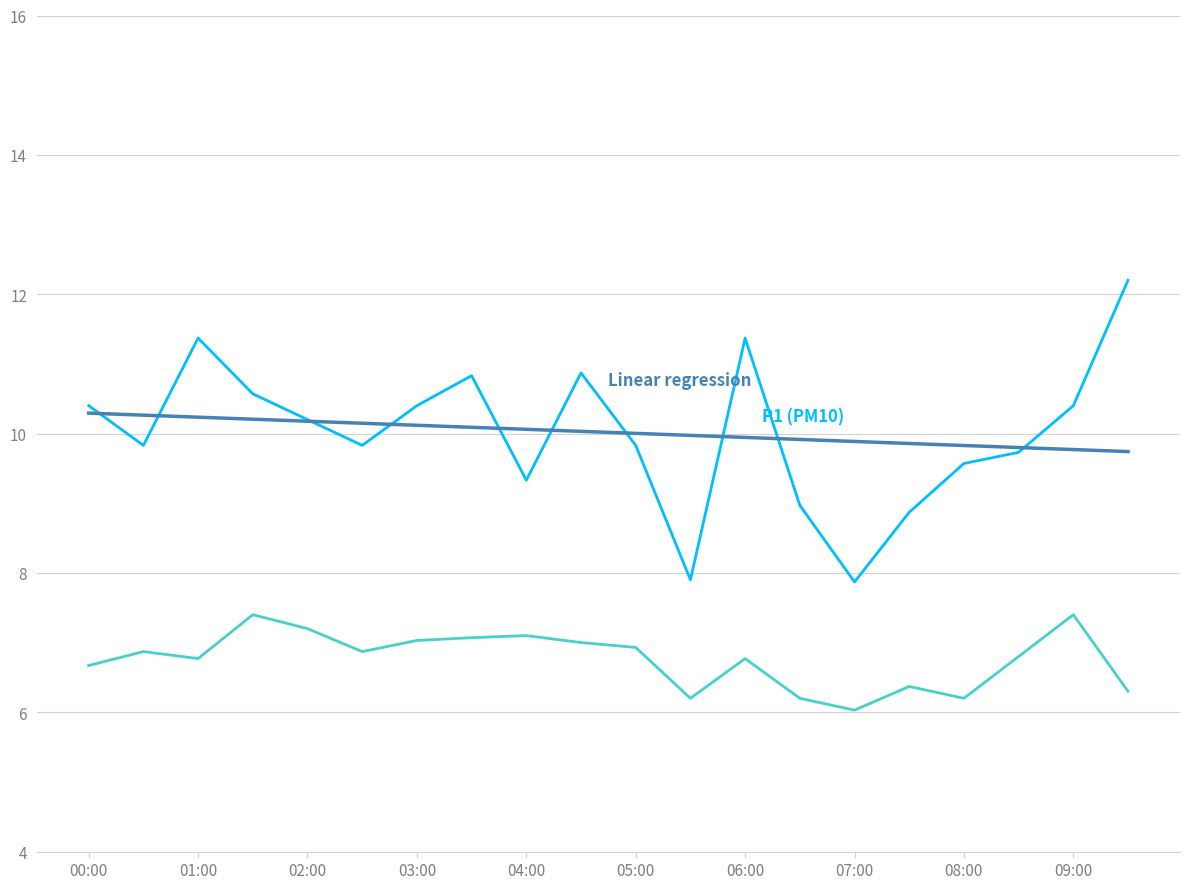

How many lines are shown in the chart?

3